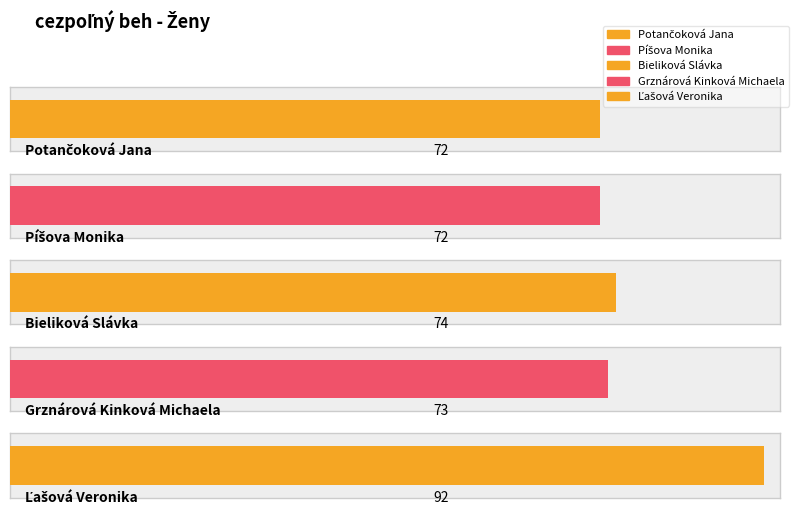

What is the difference between the values at Potančoková Jana and Grznárová Kinková Michaela?

1